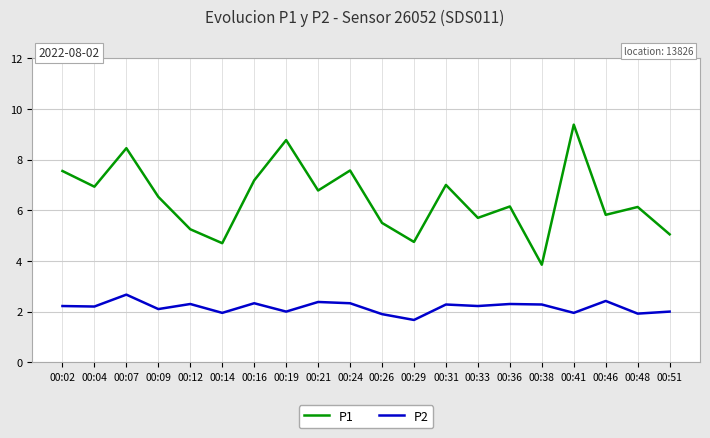

Which series has the widest spread of values?

P1